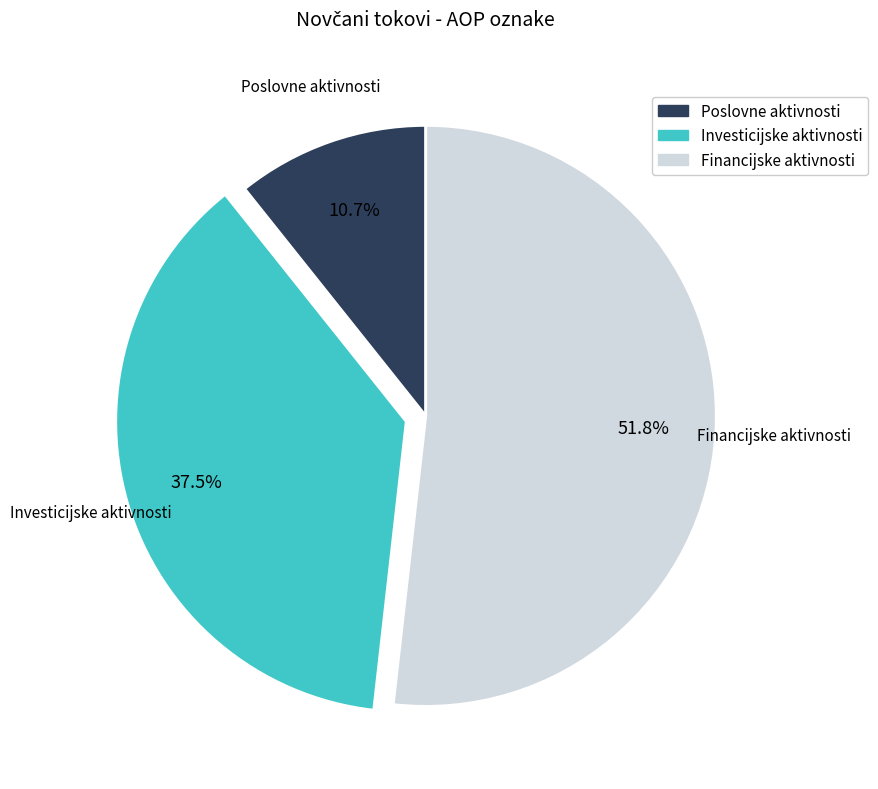

Which slice is the smallest?

Poslovne aktivnosti